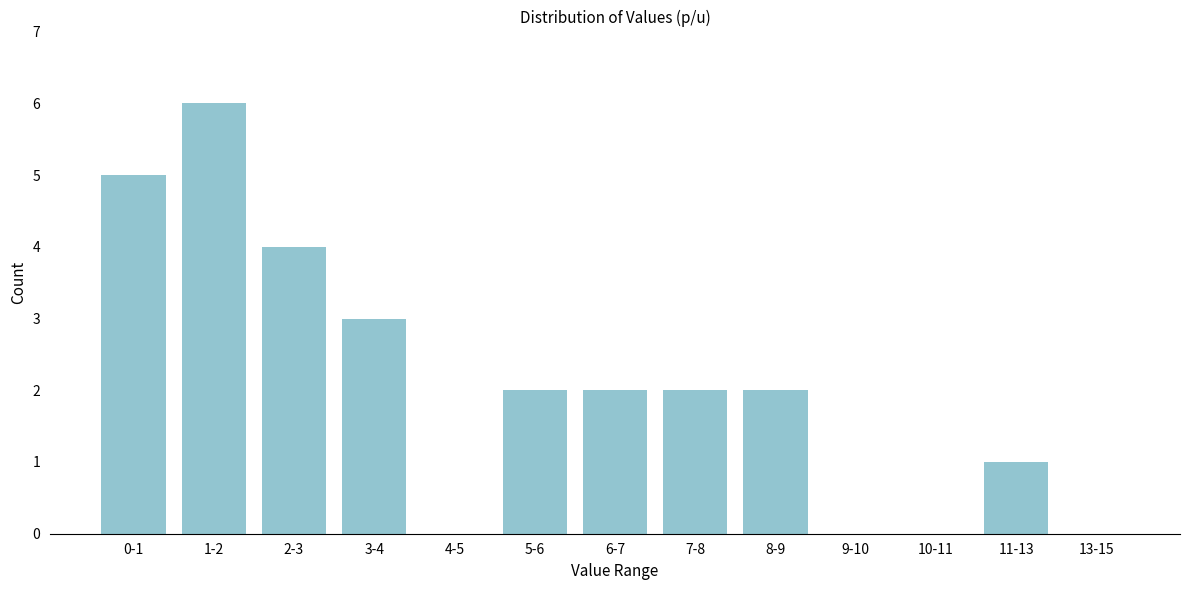

Reading left to right, list all the values displayed in this chart.

0-1=5	1-2=6	2-3=4	3-4=3	4-5=0	5-6=2	6-7=2	7-8=2	8-9=2	9-10=0	10-11=0	11-13=1	13-15=0